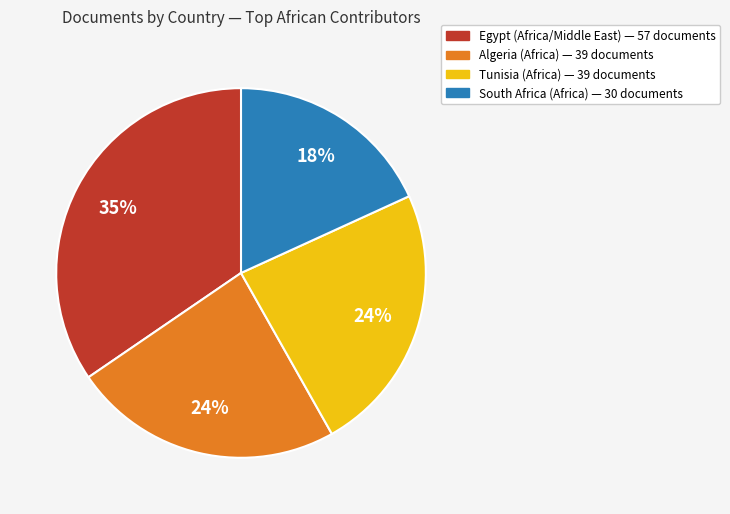

Is there a majority slice in this chart?

No